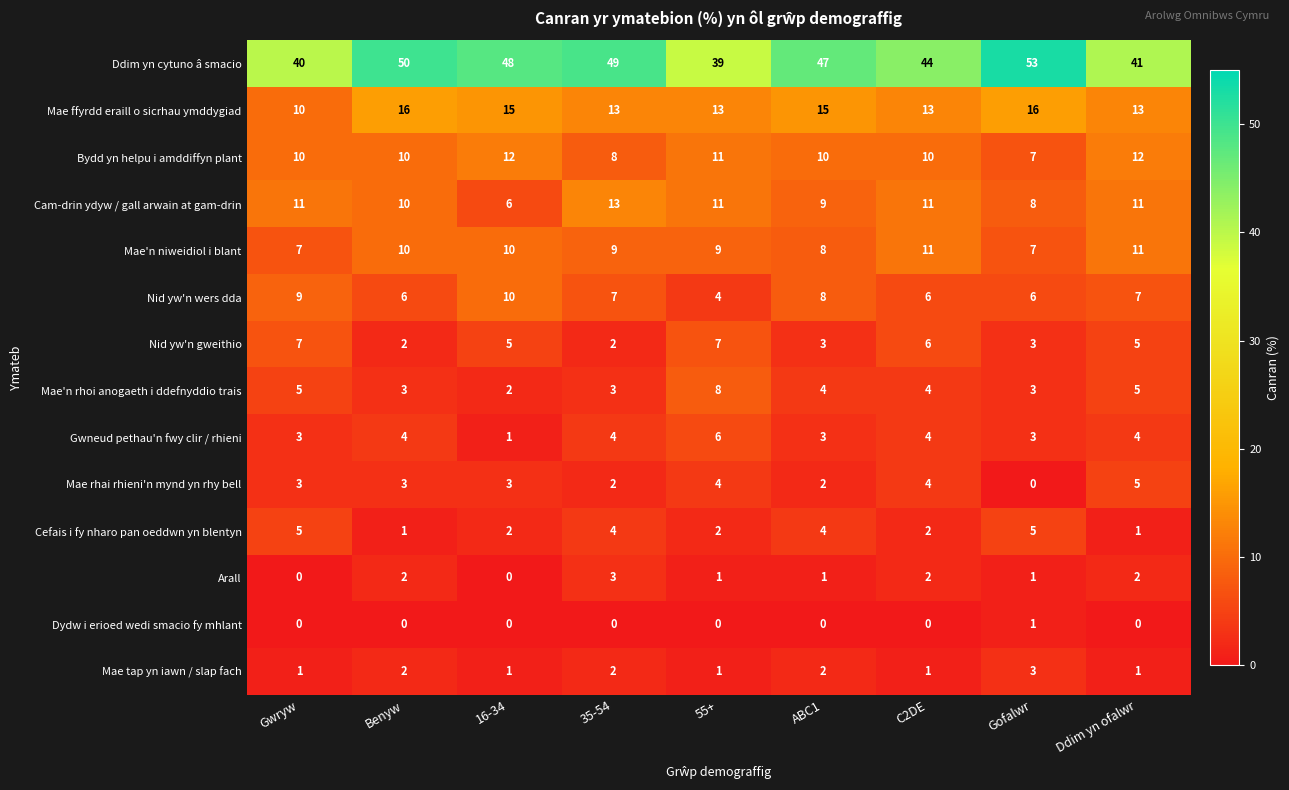

How many values in the Mae'n niweidiol i blant series are below 9?

3